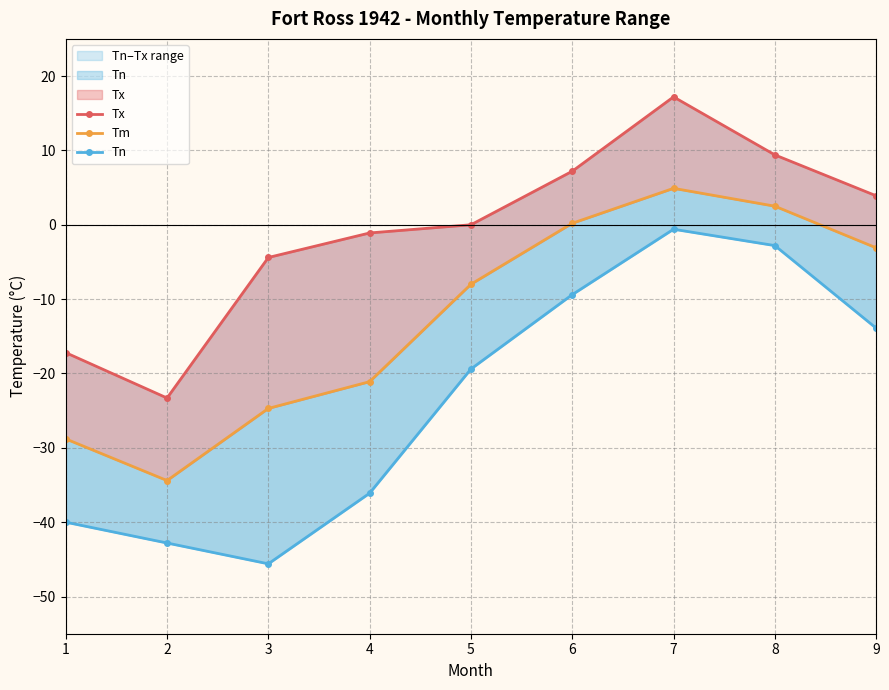

In Tm, how many points are higher than both neighbors (excluding endpoints)?

1